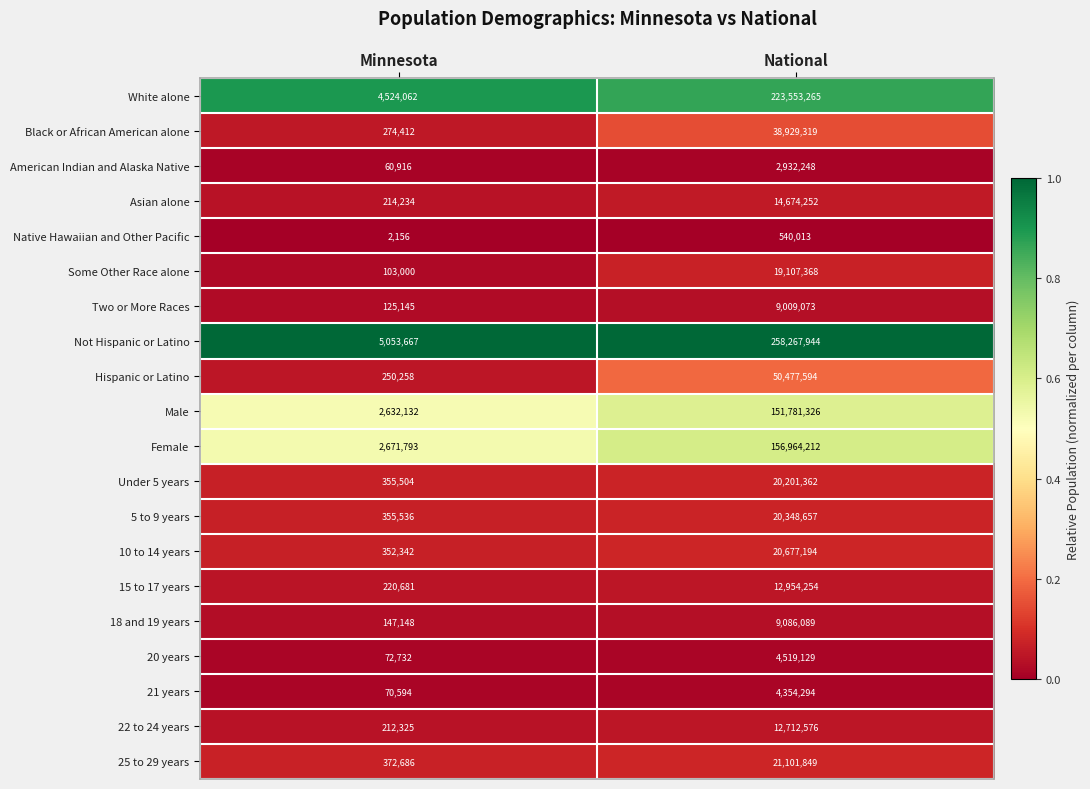

Which series has the widest spread of values?

Not Hispanic or Latino